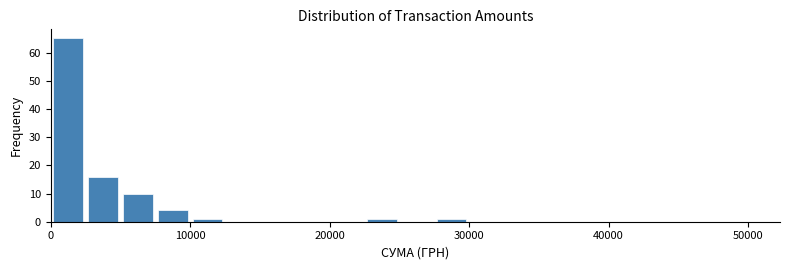

Around what value on the x-axis is the tallest bar? Give the approximate position of its centre, as read against the axis.

1000